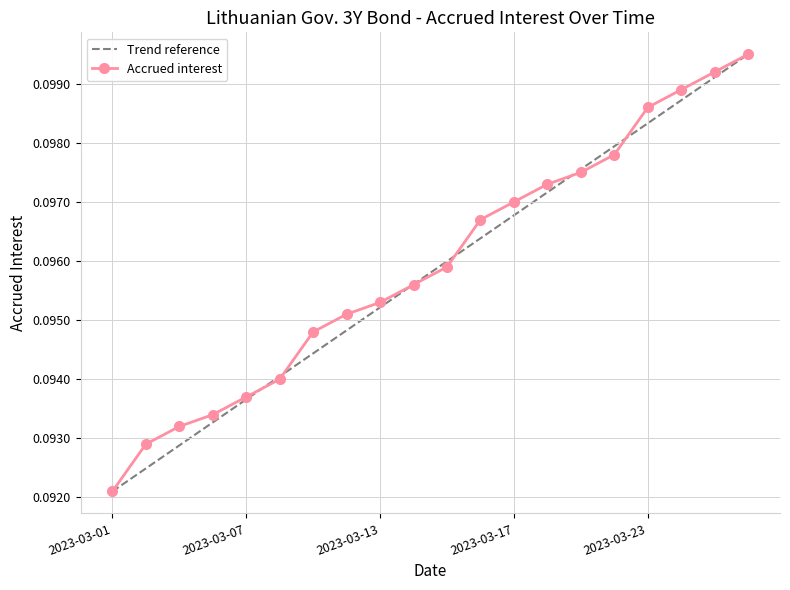

Reading left to right, extract all data points from this chart.

0.1	0.1	0.1	0.1	0.1	0.1	0.1	0.1	0.1	0.1	0.1	0.1	0.1	0.1	0.1	0.1	0.1	0.1	0.1	0.1